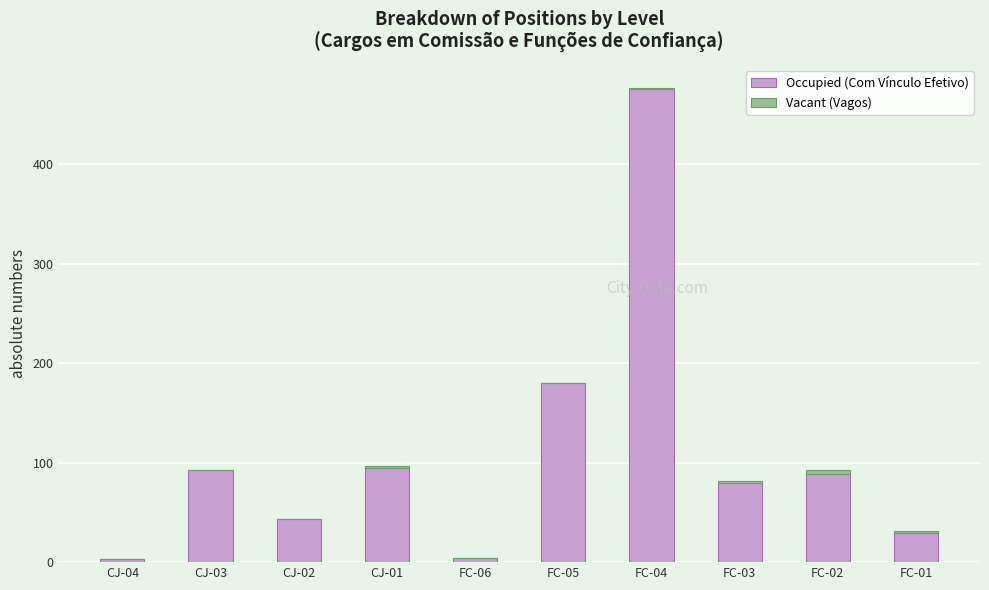

At which label does Occupied (Com Vínculo Efetivo) reach its peak?

FC-04